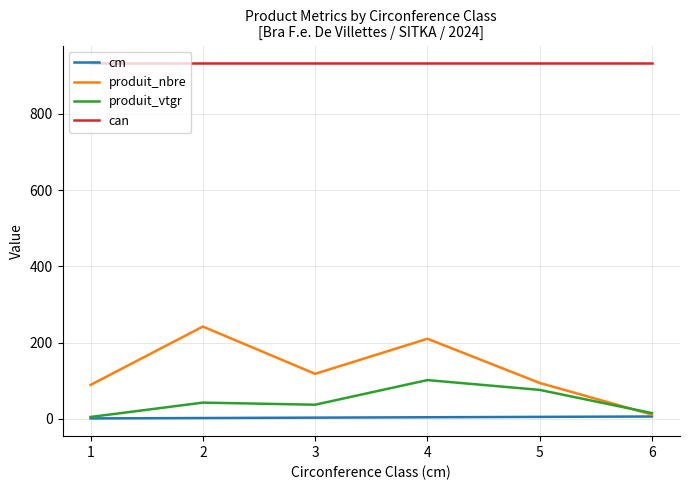

At 4, list the series in order from smallest to largest.

cm, produit_vtgr, produit_nbre, can